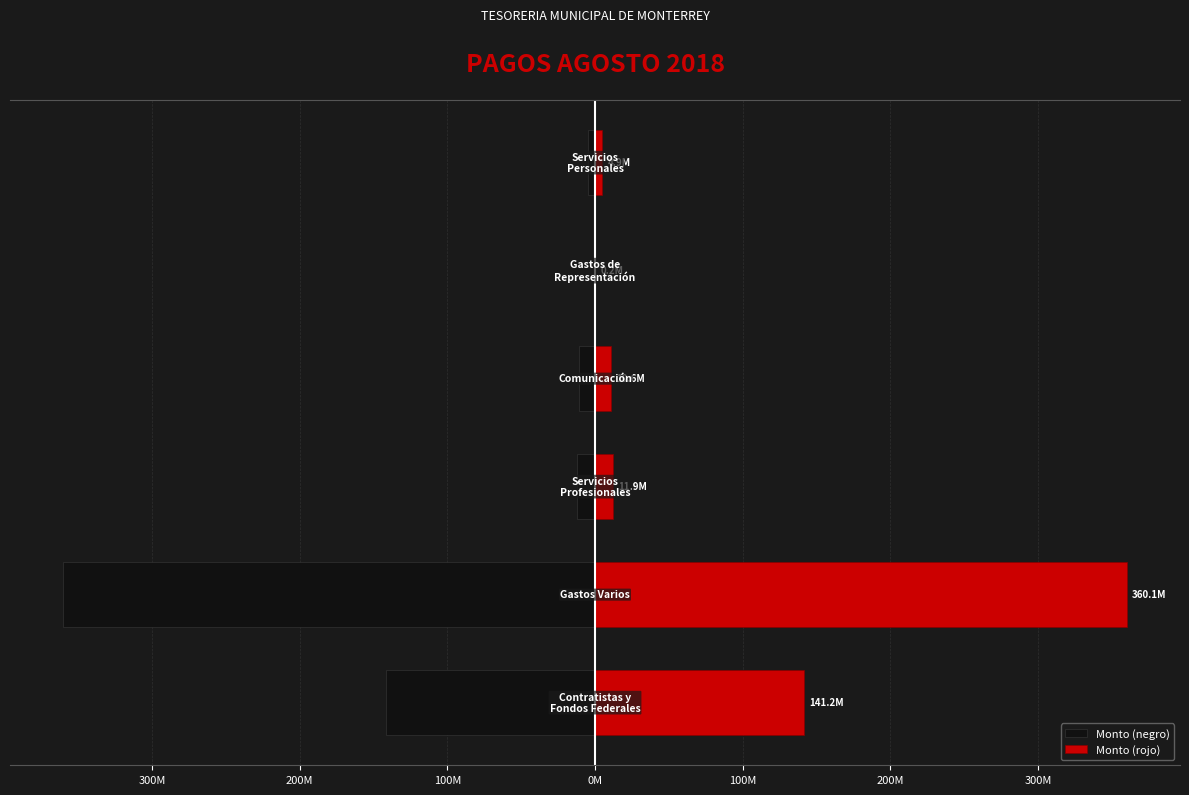

Is the value of Monto (rojo) at 100M greater than the value of Monto (negro) at 100M?

Yes